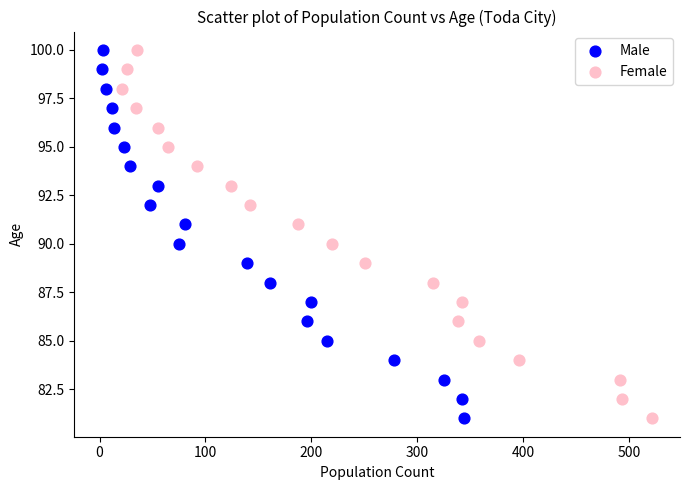

What are all the series names shown in the legend?

Male, Female